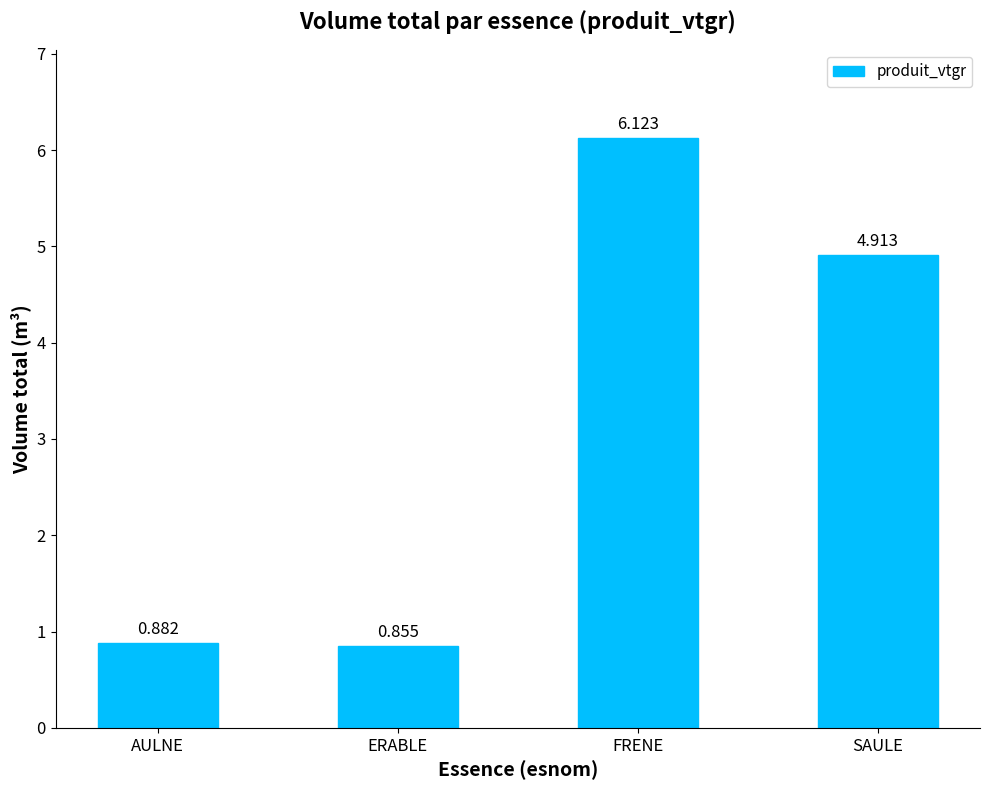

How many values are below 4?

2